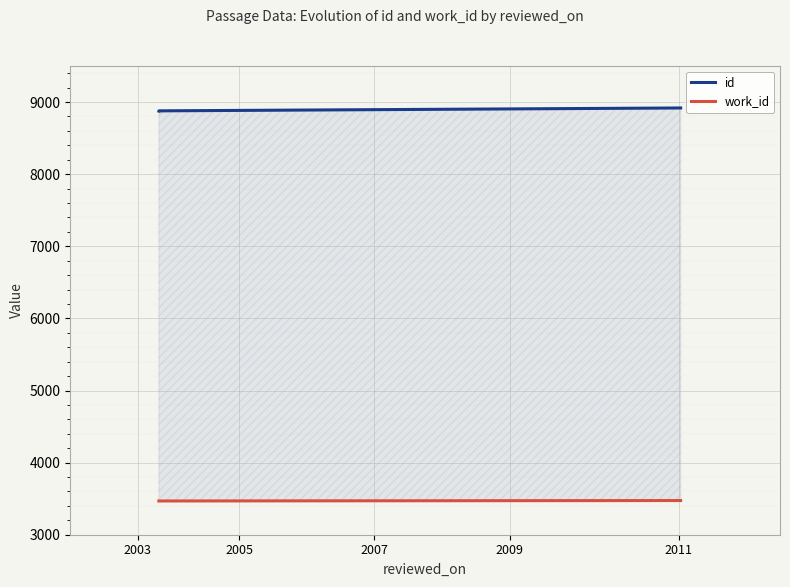

Is the value of work_id at 2005 greater than the value of id at 2005?

No